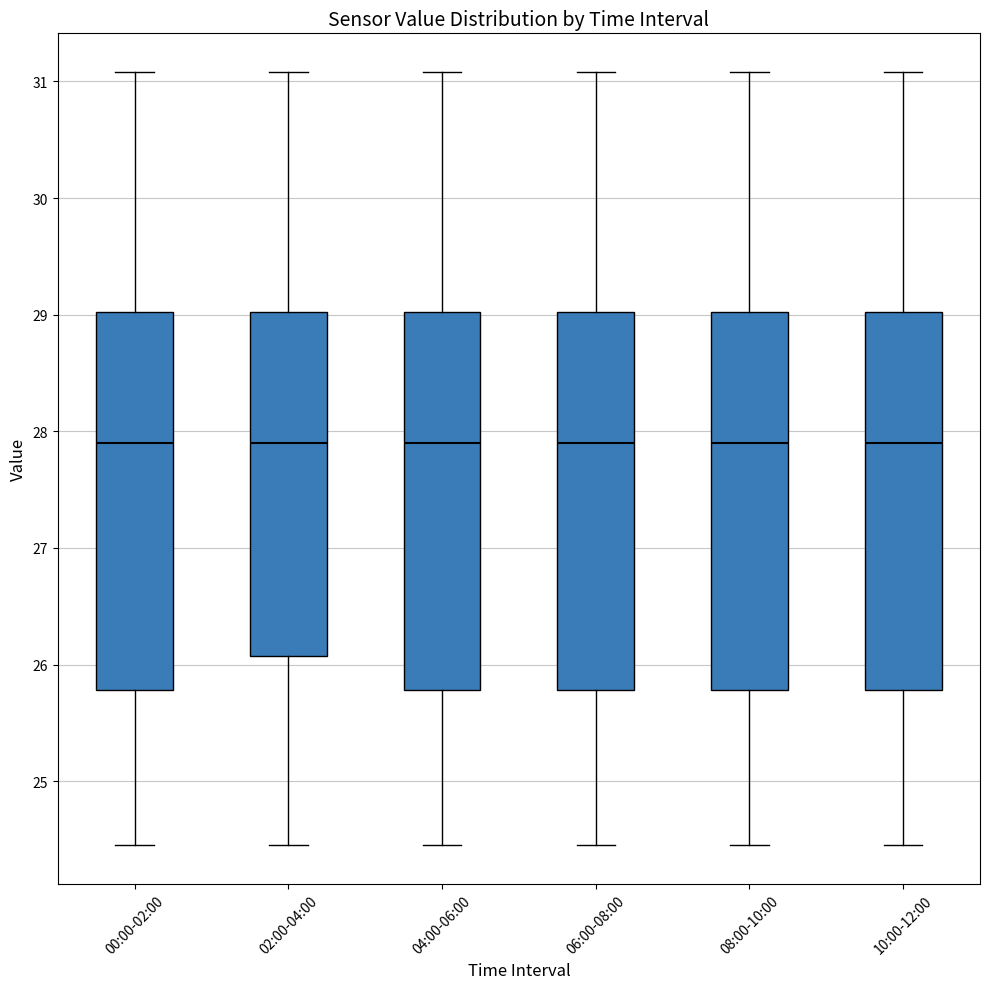

Reading left to right, read every box against the y-axis: the position of its median line, the range the box covers, and the ends of its whiskers. The values are not printed on the chart, so give them approximately, as read against the axis.

00:00-02:00: median 27.9, box 25.8 to 29.0, whiskers 24.5 to 31.1
02:00-04:00: median 27.9, box 26.1 to 29.0, whiskers 24.5 to 31.1
04:00-06:00: median 27.9, box 25.8 to 29.0, whiskers 24.5 to 31.1
06:00-08:00: median 27.9, box 25.8 to 29.0, whiskers 24.5 to 31.1
08:00-10:00: median 27.9, box 25.8 to 29.0, whiskers 24.5 to 31.1
10:00-12:00: median 27.9, box 25.8 to 29.0, whiskers 24.5 to 31.1